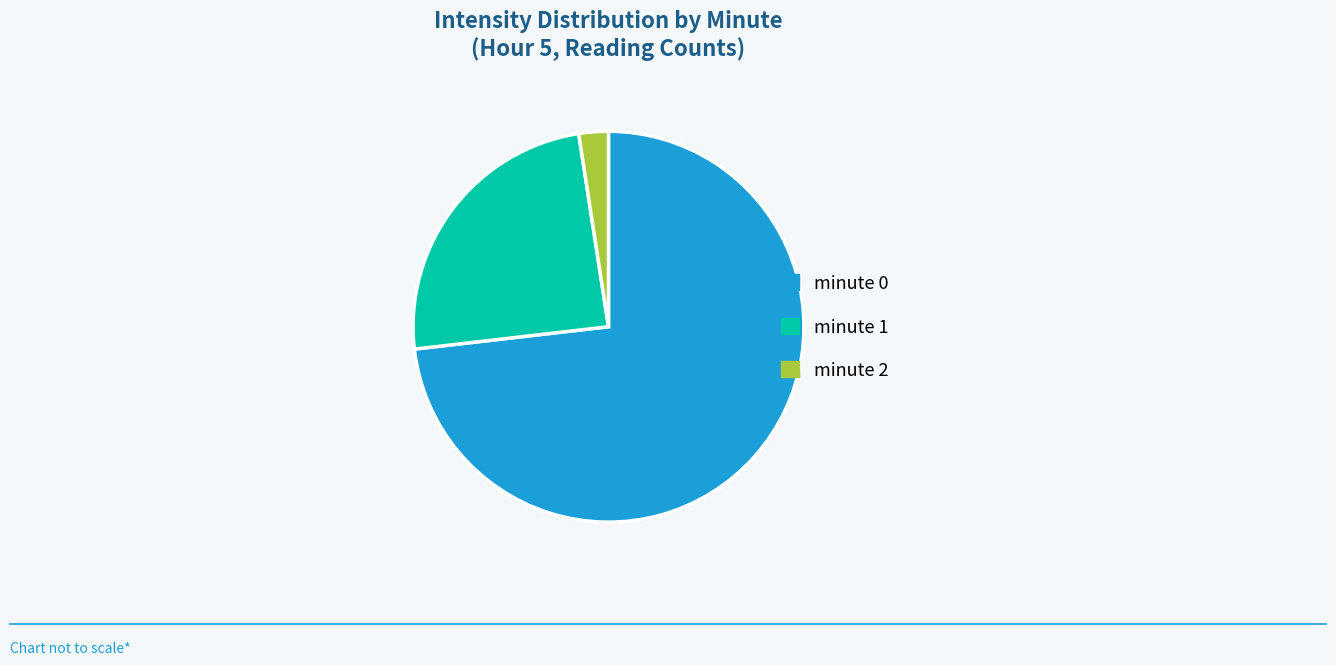

Which category has the biggest portion of the pie?

minute 0